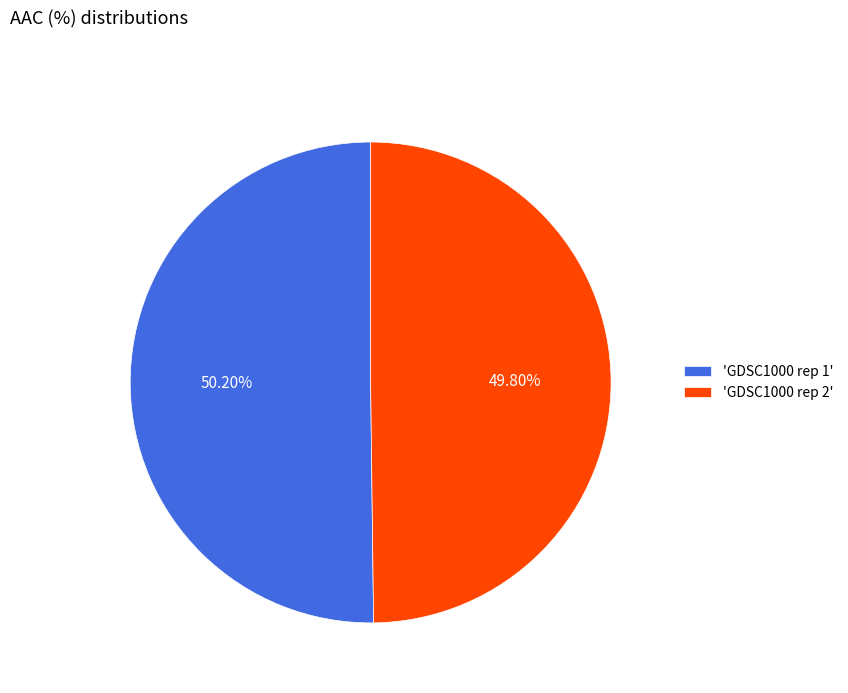

Is there any slice that represents more than half of the pie?

Yes